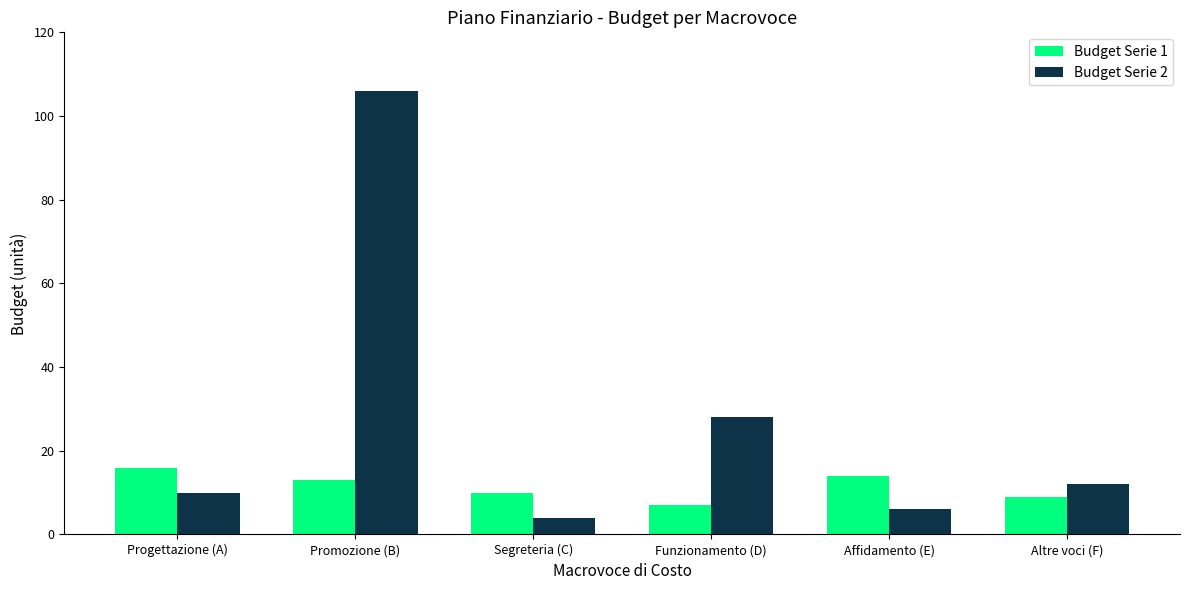

What is the spread (max minus min) of values at Affidamento (E)?

8